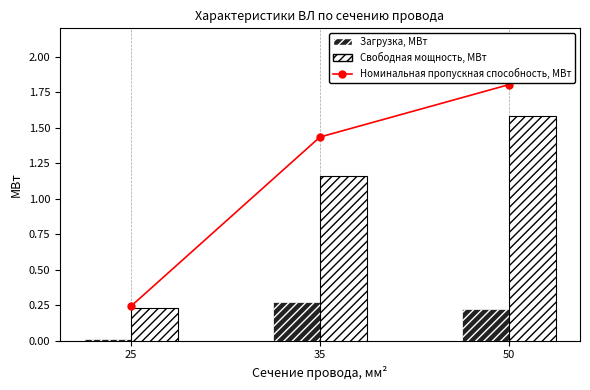

At how many categories does at least one series exceed 0?

3